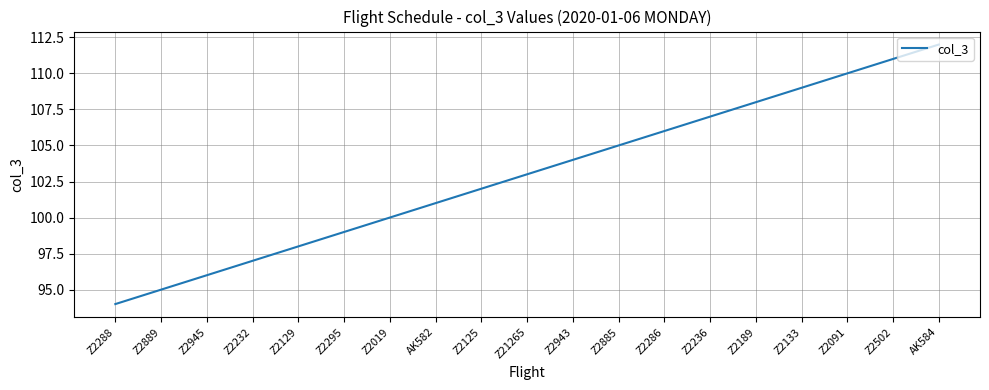

Which label corresponds to the largest value in the chart?

AK584